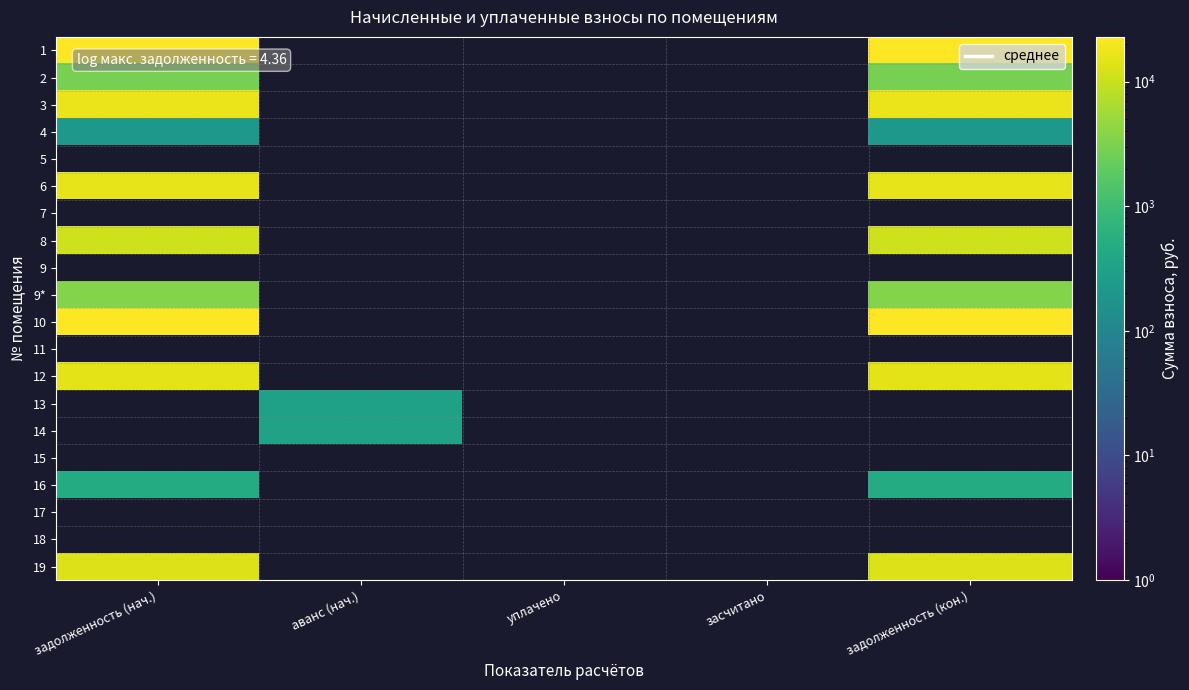

What is the maximum value shown in the chart?

22828.2